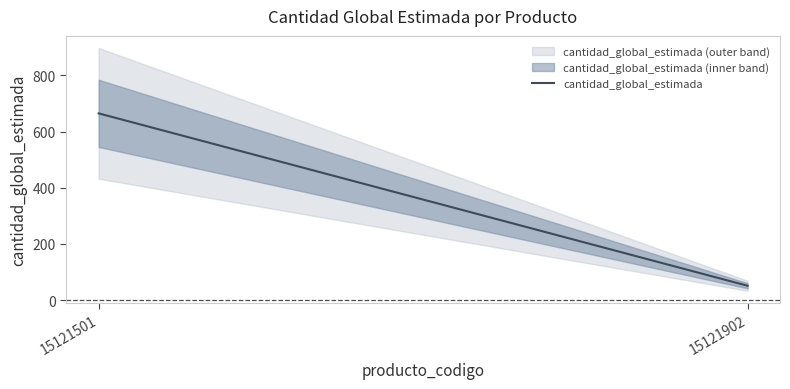

Which label corresponds to the smallest value in the chart?

15121902